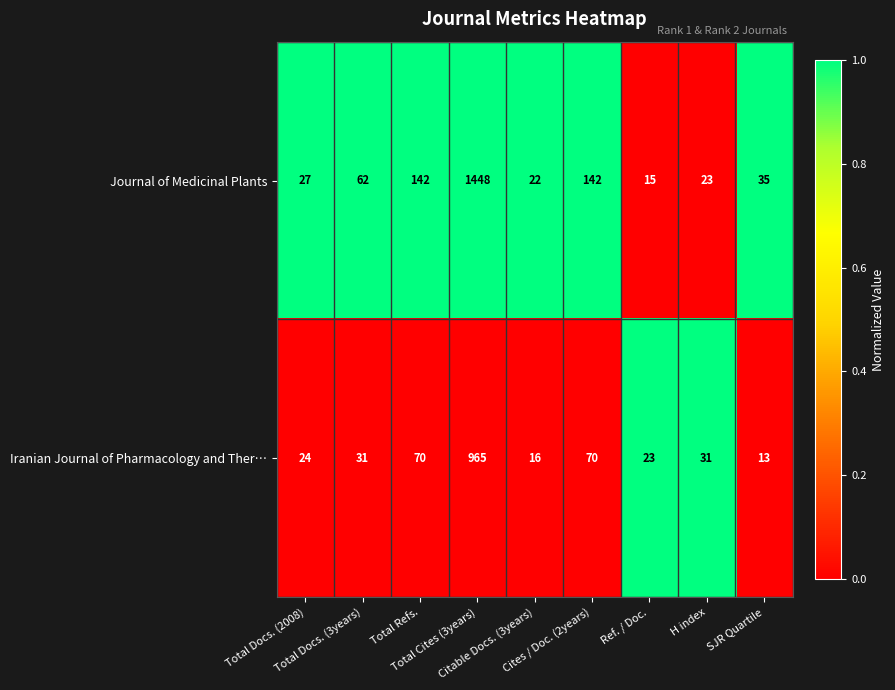

What is the difference between the second highest and second lowest values in the Journal of Medicinal Plants series?

120